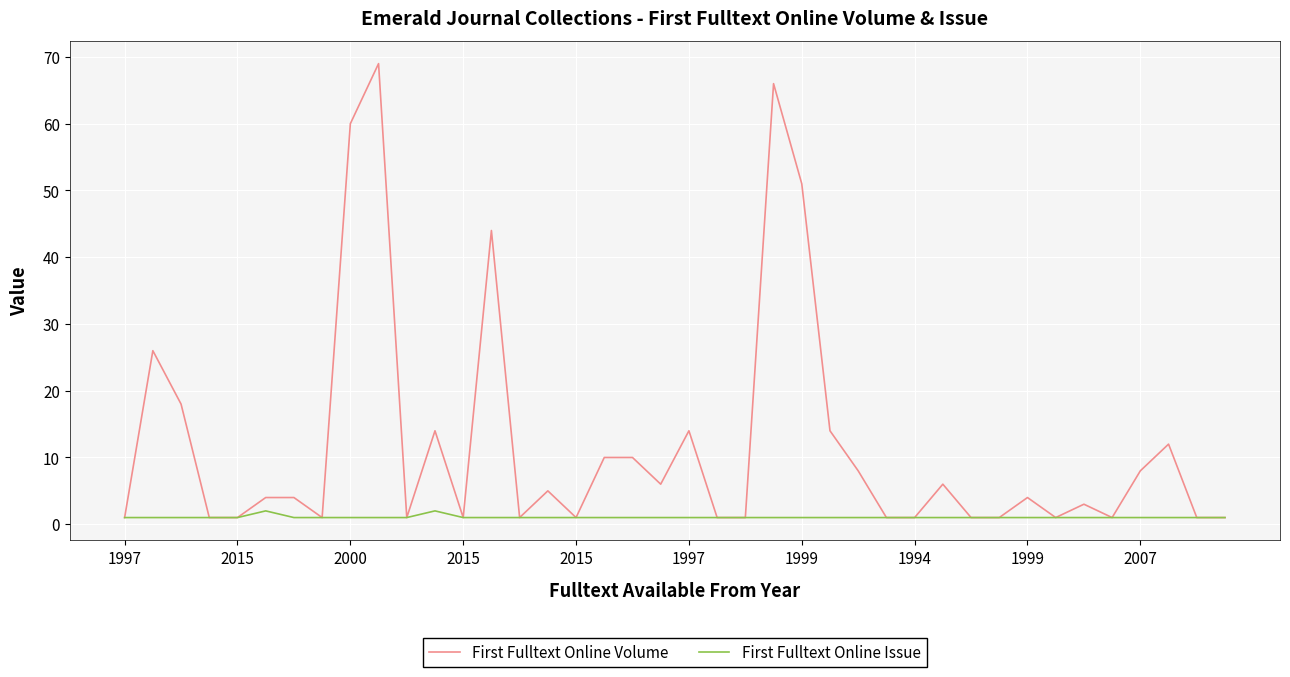

Is this an area chart (filled region under the line)?

No